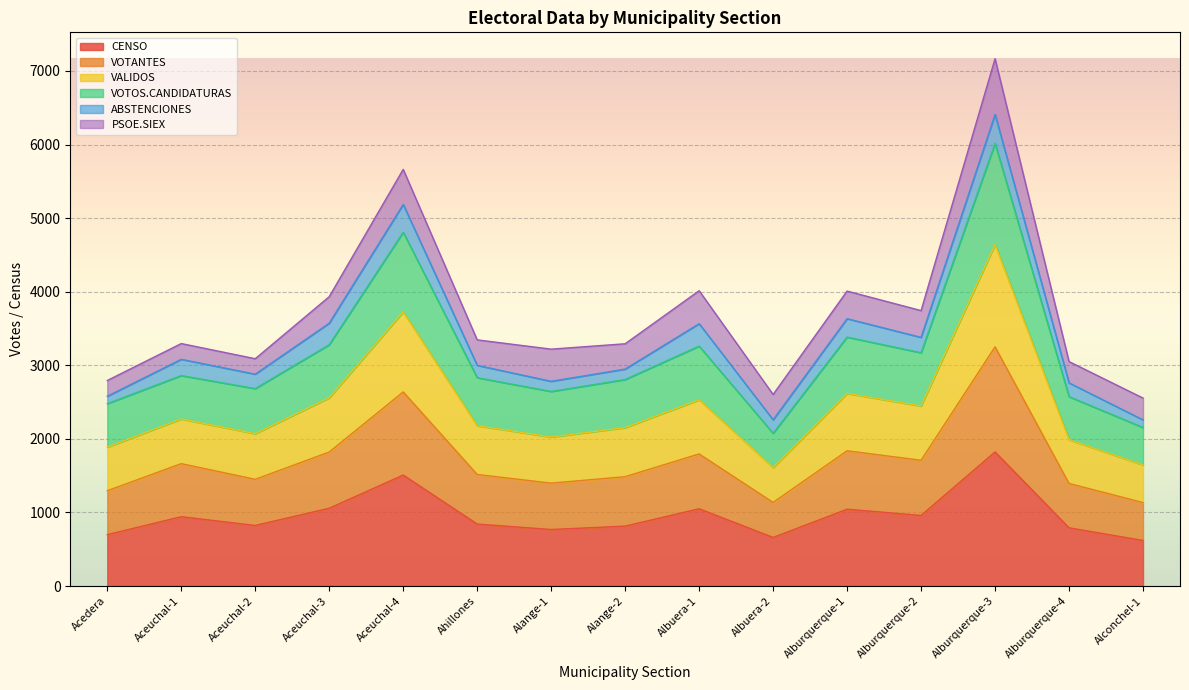

True or false: VOTANTES and CENSO intersect in this chart.

False